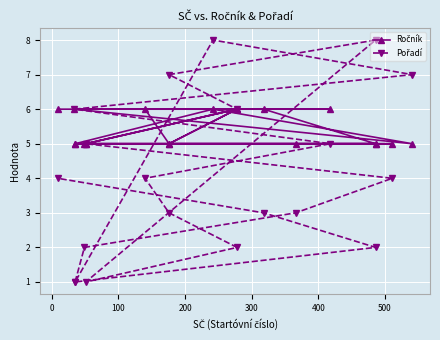

List the series in order of their overall mean, highest first.

Ročník, Pořadí